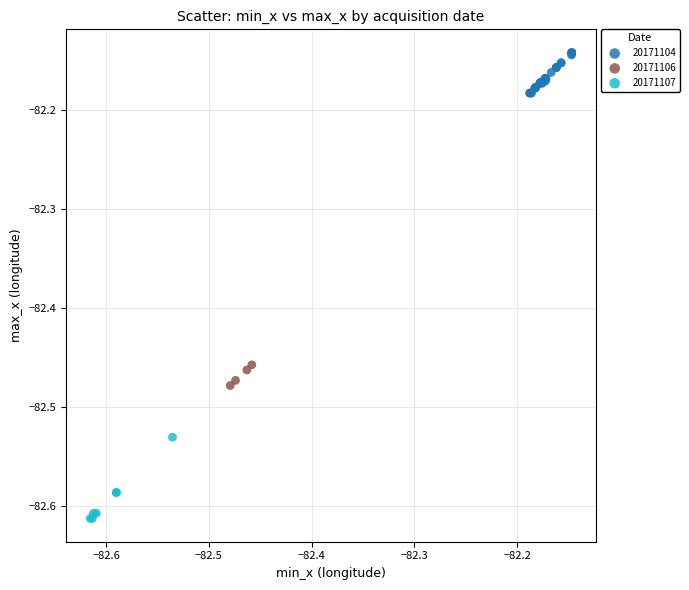

Which series has the widest spread of Y values?

20171107